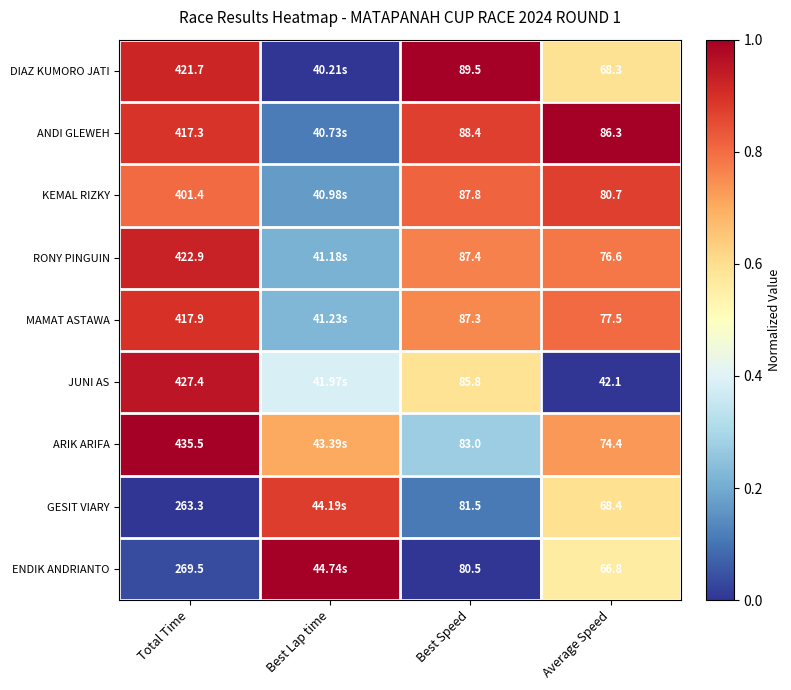

Between Total Time and Best Speed, which series saw the biggest shift?

ARIK ARIFA